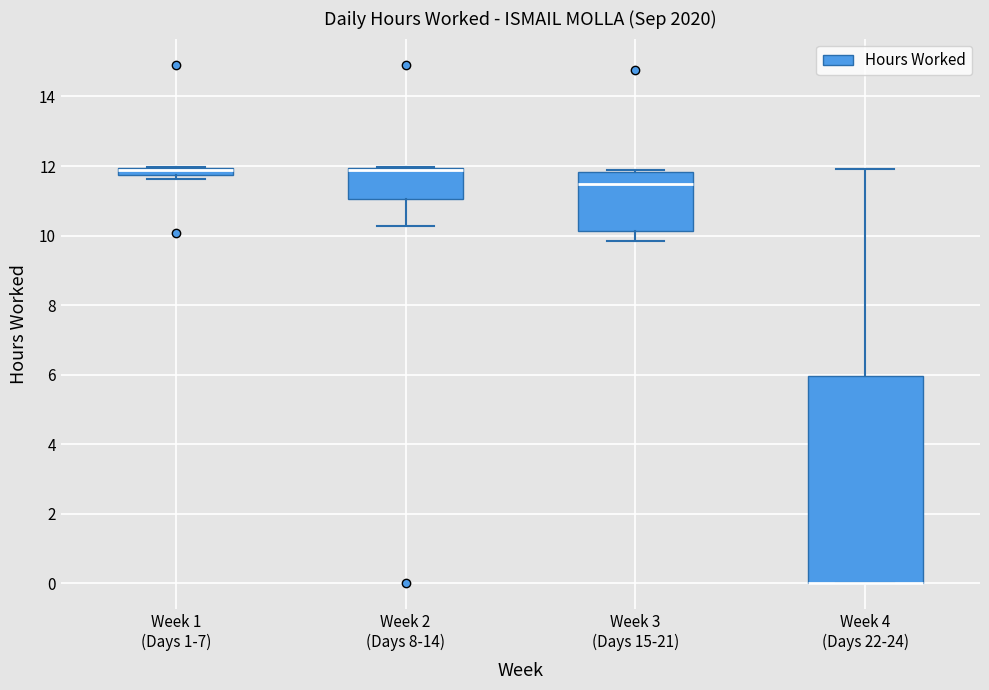

Which box is the tallest, from its lower edge to its upper edge?

Week 4 (Days 22-24)